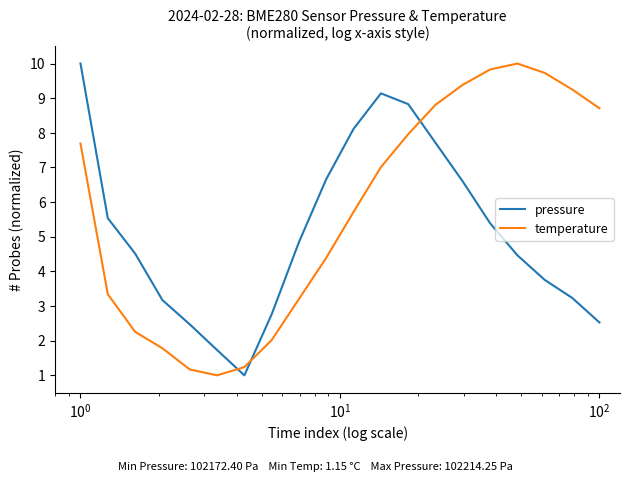

What is the smallest value displayed?

1.0